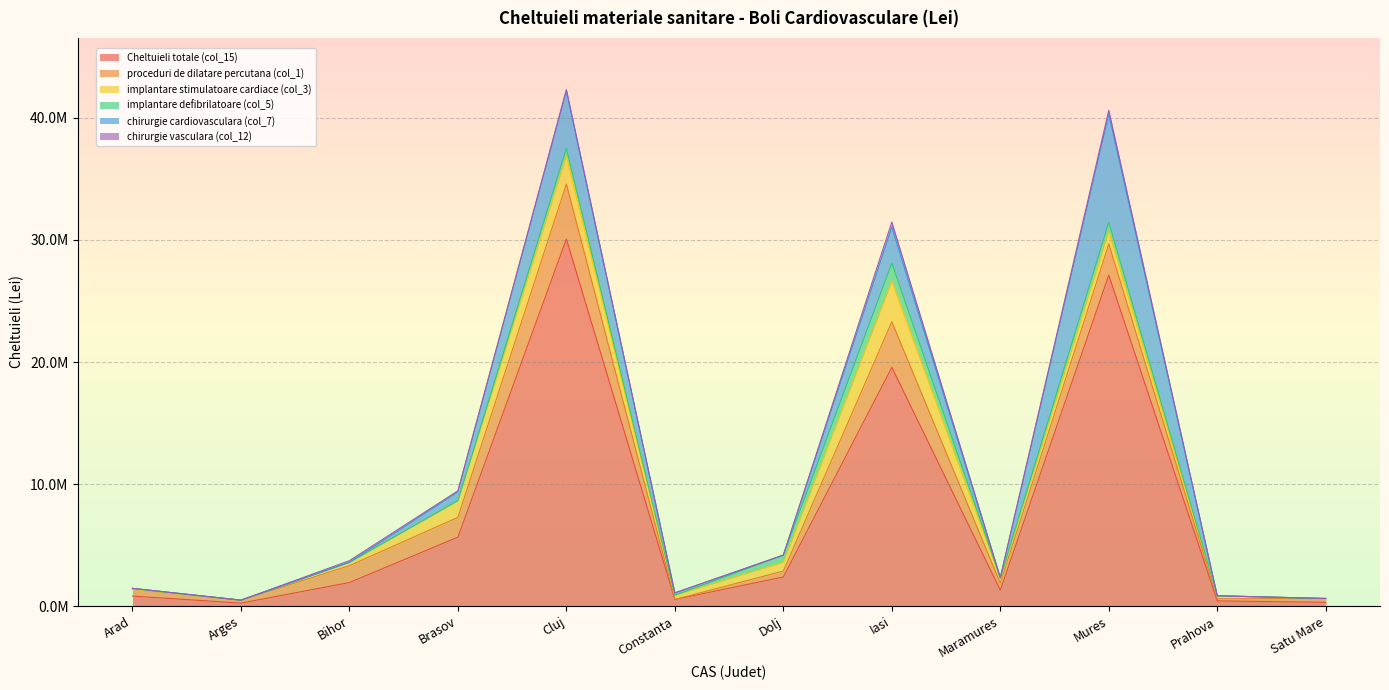

At which label does Cheltuieli totale (col_15) first exceed 1929008?

Bihor